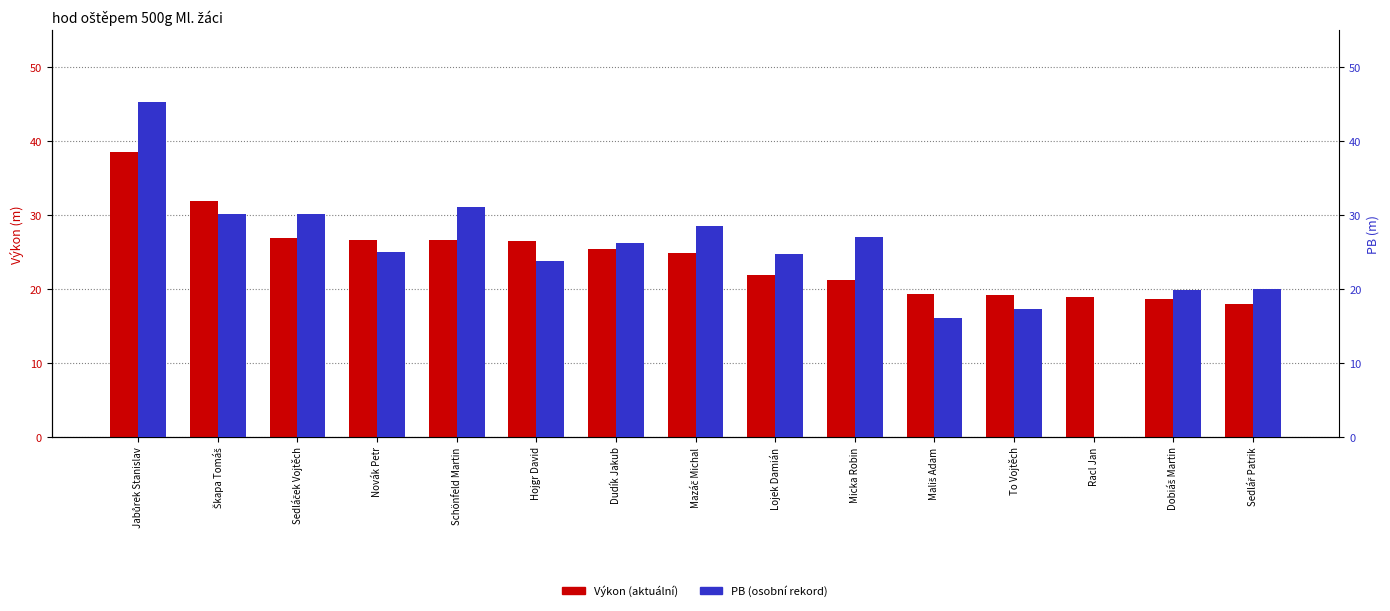

What is the difference between the second highest and minimum values in the PB series?

31.2